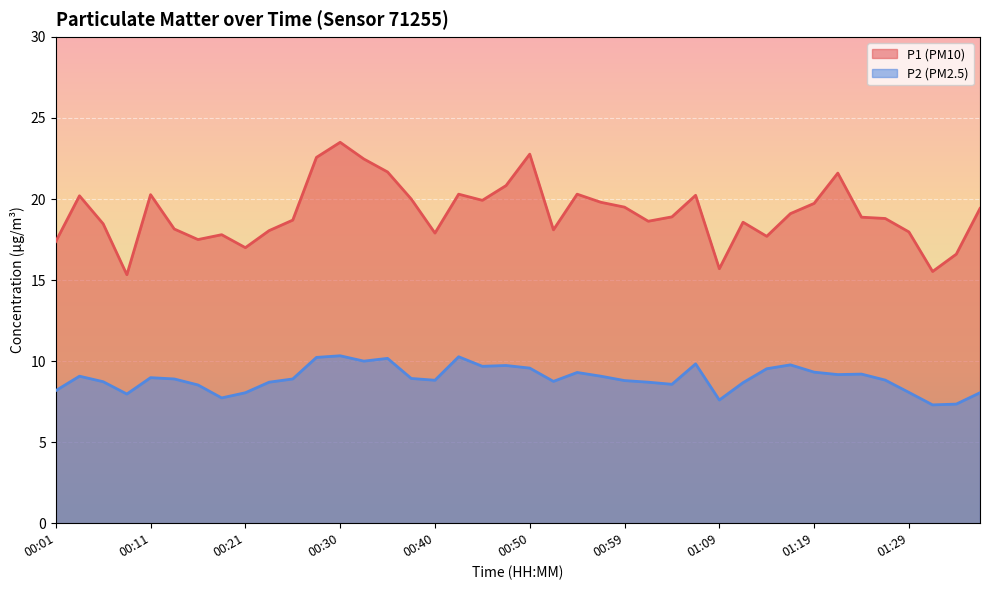

Reading left to right, what are all the values shown in this chart?

P1: 00:01=17.4	00:04=20.2	00:06=18.5	00:08=15.3	00:11=20.3	00:13=18.1	00:16=17.5	00:18=17.8	00:21=17.0	00:23=18.1	00:25=18.7	00:28=22.6	00:30=23.5	00:33=22.5	00:35=21.7	00:38=20.0	00:40=17.9	00:42=20.3	00:45=19.9	00:47=20.8	00:50=22.8	00:52=18.1	00:55=20.3	00:57=19.8	00:59=19.5	01:02=18.6	01:04=18.9	01:07=20.2	01:09=15.7	01:12=18.6	01:14=17.7	01:16=19.1	01:19=19.7	01:21=21.6	01:24=18.9	01:26=18.8	01:29=18.0	01:31=15.5	01:33=16.6	01:36=19.4
P2: 00:01=8.2	00:04=9.1	00:06=8.7	00:08=8.0	00:11=9.0	00:13=8.9	00:16=8.5	00:18=7.7	00:21=8.1	00:23=8.7	00:25=8.9	00:28=10.2	00:30=10.3	00:33=10.0	00:35=10.2	00:38=8.9	00:40=8.8	00:42=10.3	00:45=9.7	00:47=9.7	00:50=9.6	00:52=8.8	00:55=9.3	00:57=9.1	00:59=8.8	01:02=8.7	01:04=8.6	01:07=9.8	01:09=7.6	01:12=8.7	01:14=9.5	01:16=9.8	01:19=9.3	01:21=9.2	01:24=9.2	01:26=8.8	01:29=8.1	01:31=7.3	01:33=7.3	01:36=8.1